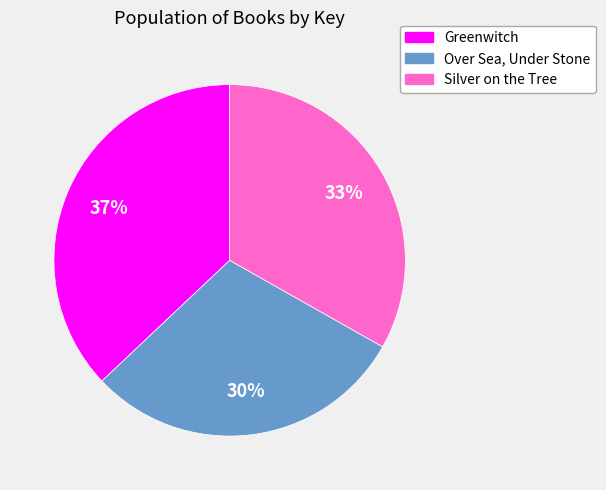

Approximately how many times larger is the value at Silver on the Tree compared to Greenwitch?

0.9